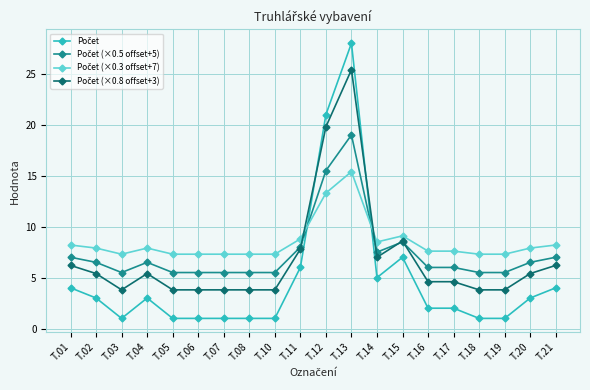

What is the total value across all series at T.07?

17.6